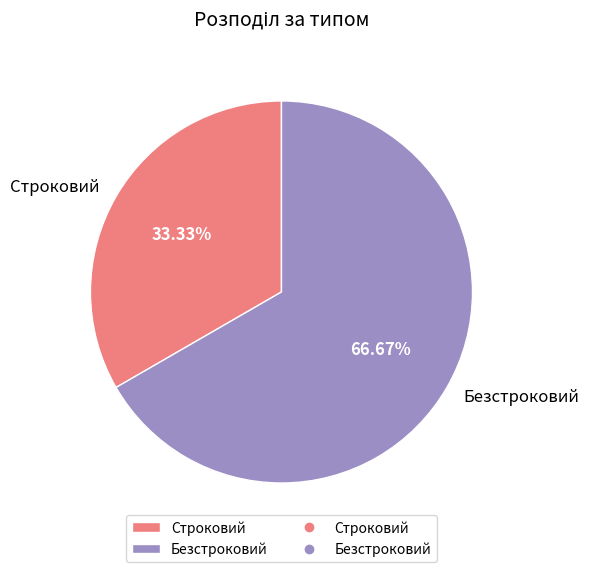

True or false: Строковий accounts for 25% of the total.

False